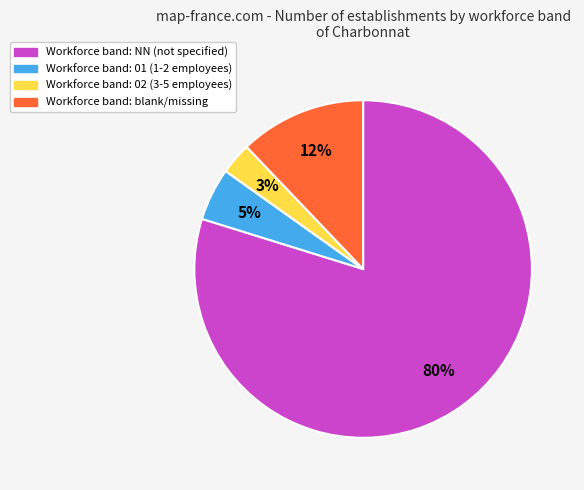

How many slices are in this pie chart?

4